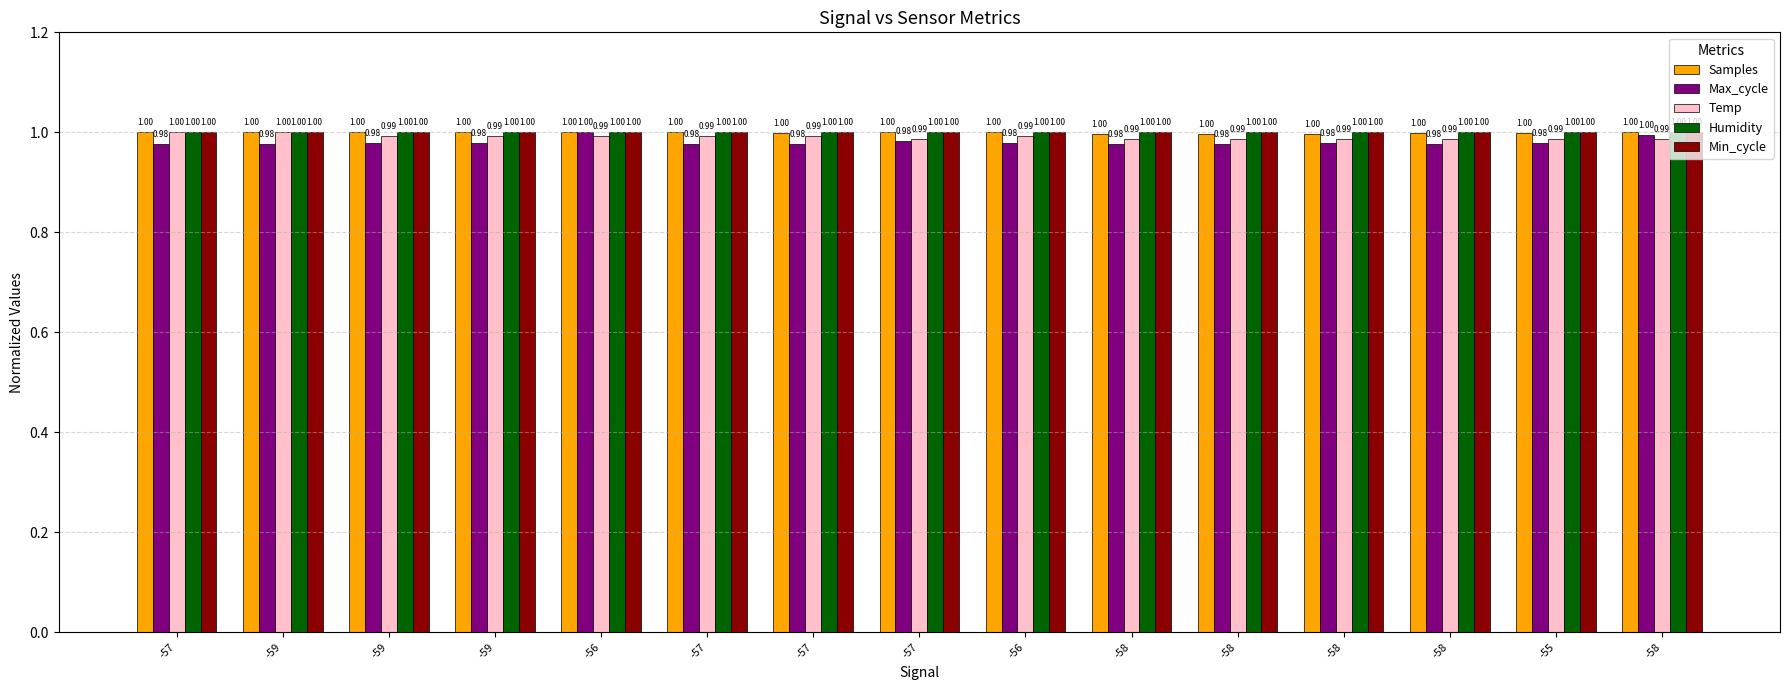

Which has a higher value, -58 or -58?

-58